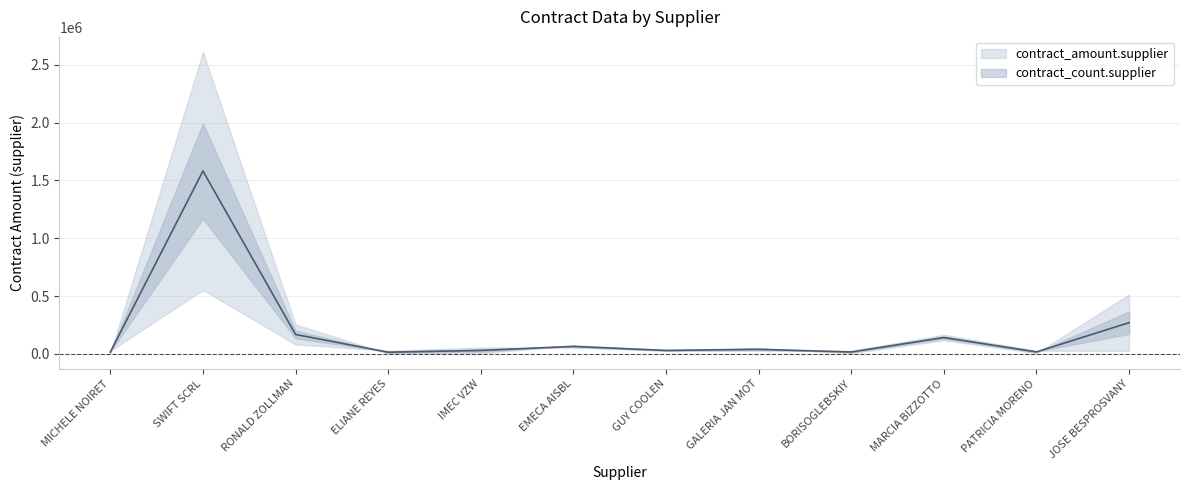

The value at ELIANE REYES is 23255.9. True or false?

False